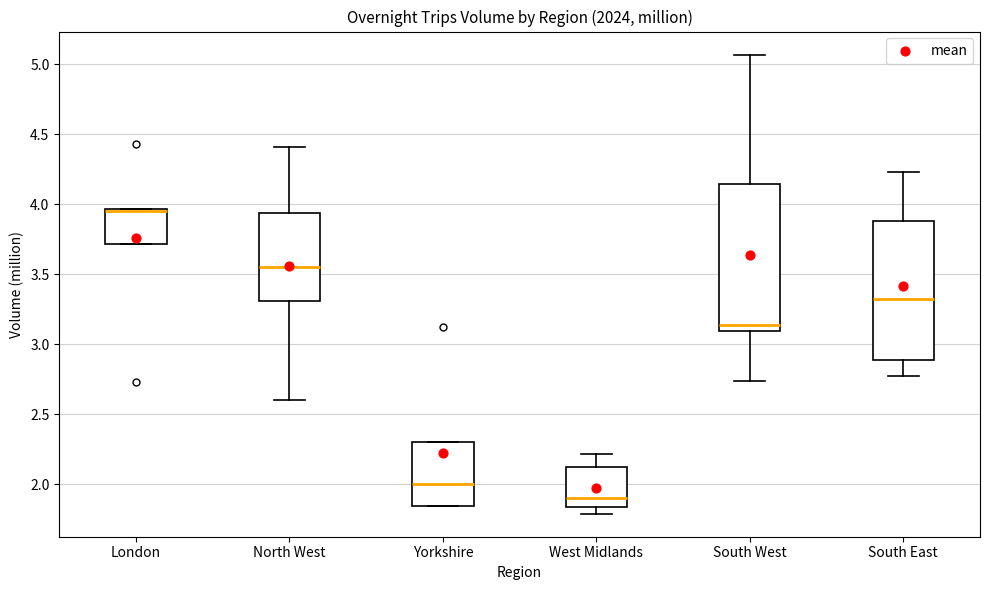

Which box is the tallest, from its lower edge to its upper edge?

South West